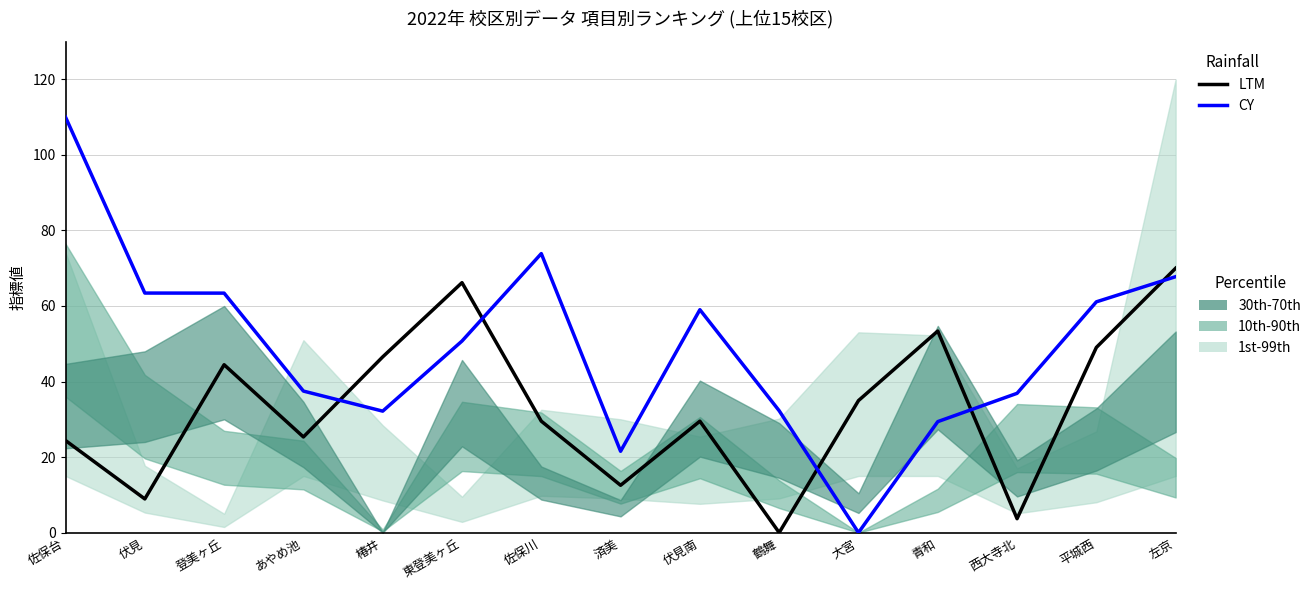

True or false: LTM has more than 2 points higher than both neighbors.

True